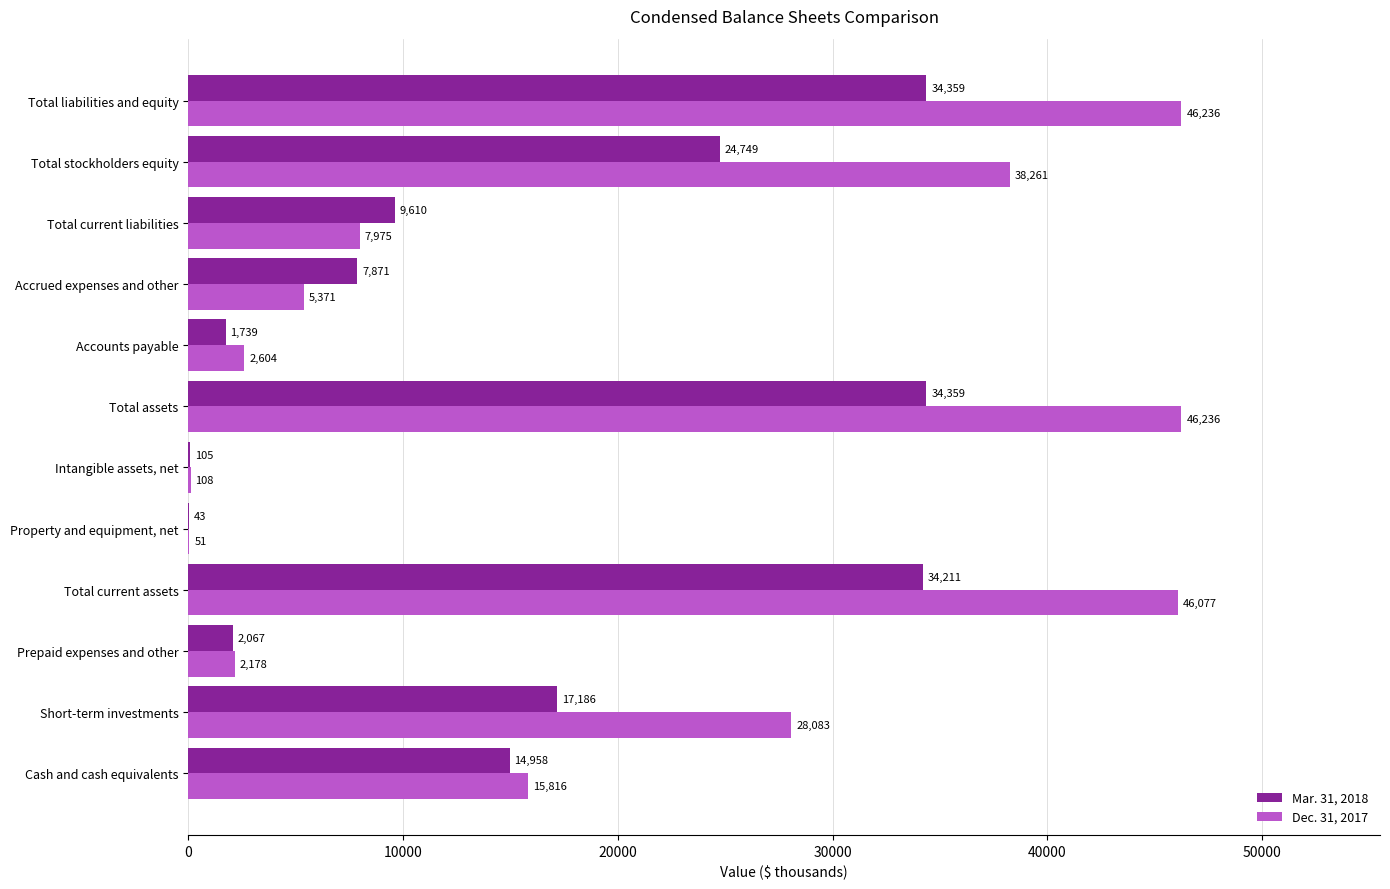

Is it true that Dec. 31, 2017 equals 21090 at Total current assets?

False